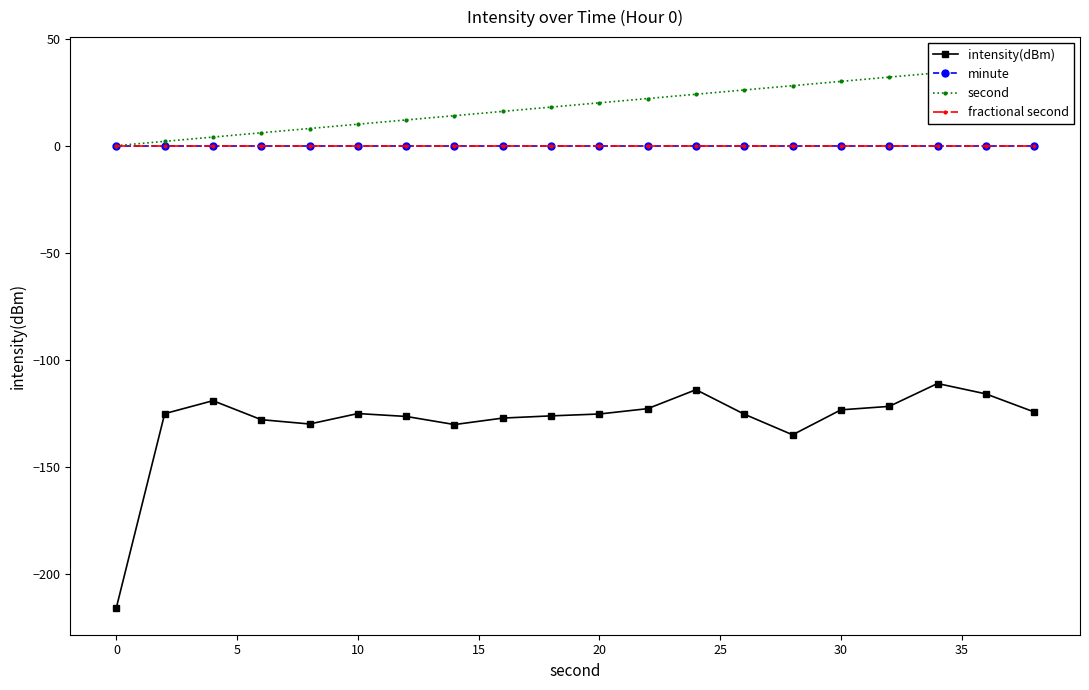

Which has a higher value, 5 or 20?

5